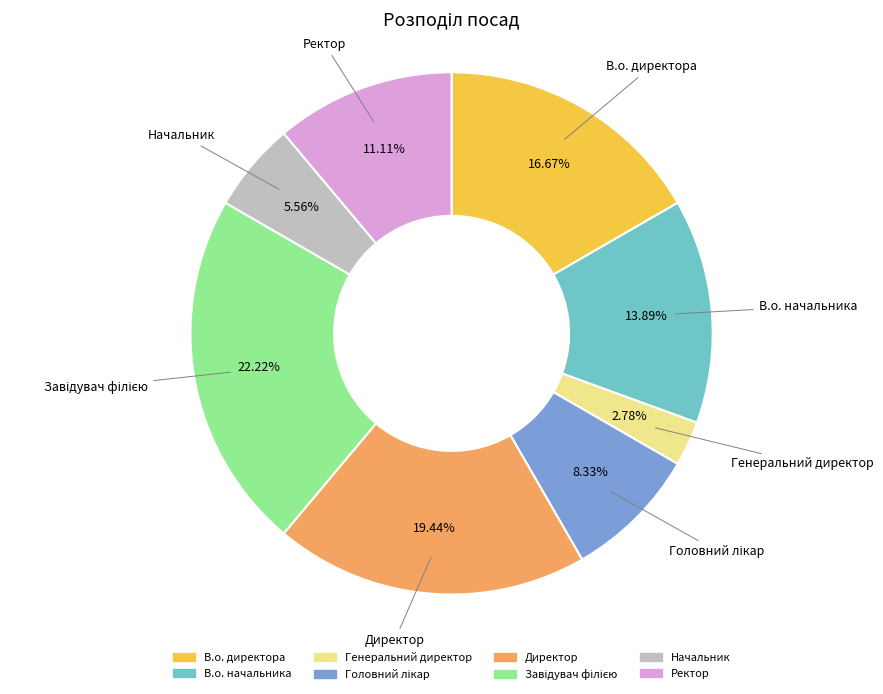

Approximately how many times larger is the value at В.о. начальника compared to Начальник?

2.5